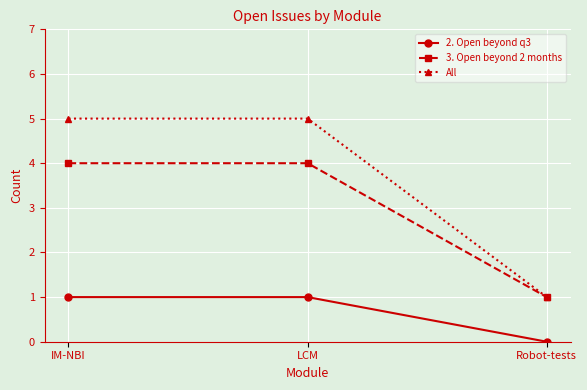

At IM-NBI, list the series in order from largest to smallest.

All, 3. Open beyond 2 months, 2. Open beyond q3